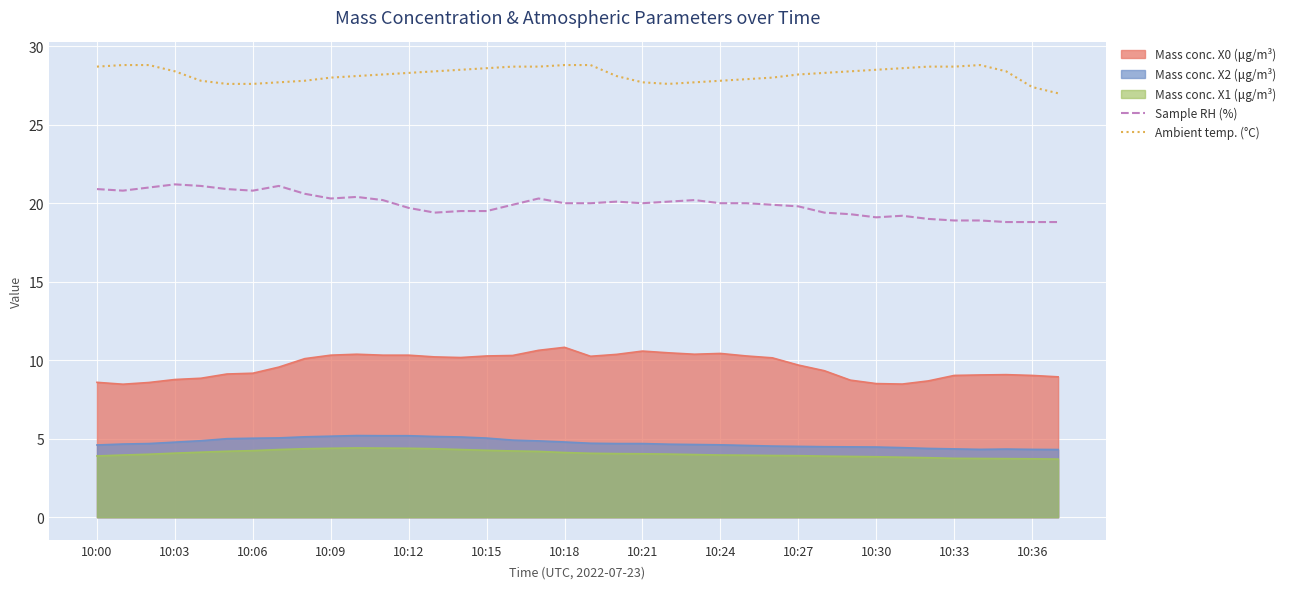

True or false: Ambient temp. (°C) and Mass conc. X1 (μg/m³) intersect in this chart.

False